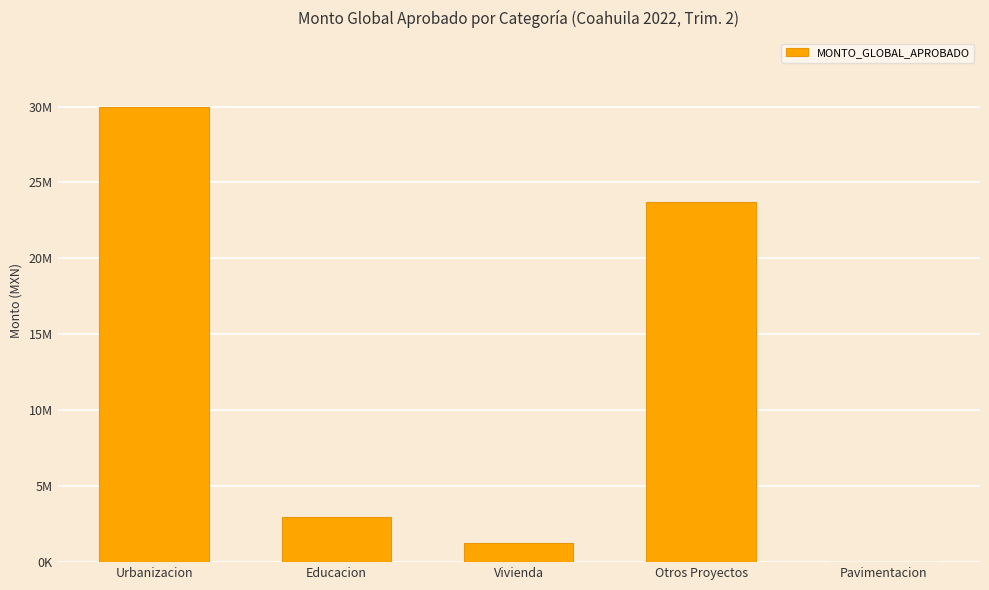

Rank the categories by value from highest to lowest.

Urbanizacion, Otros Proyectos, Educacion, Vivienda, Pavimentacion